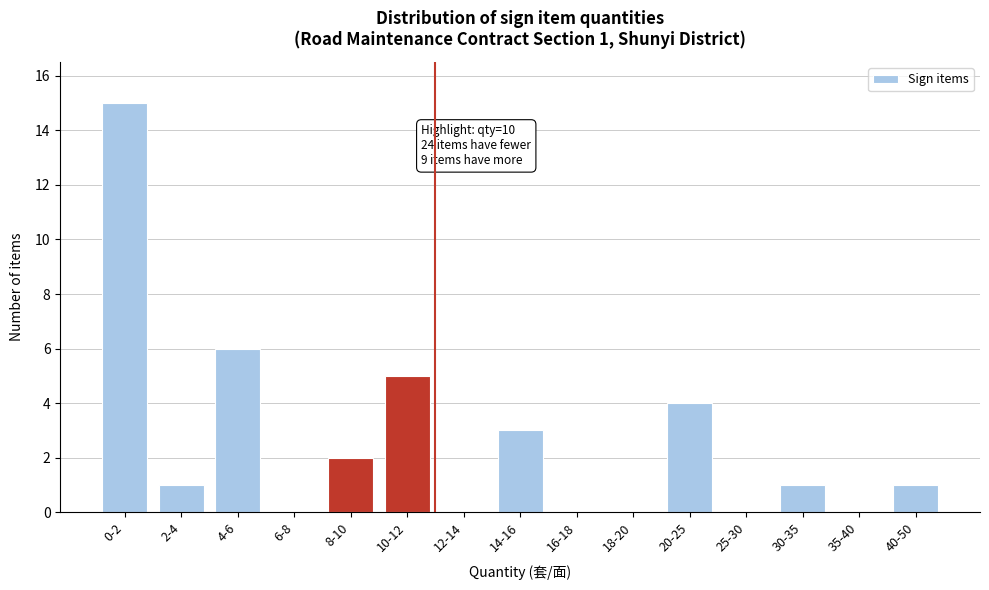

Reading left to right, transcribe all the data shown in this chart.

0-2=15	2-4=1	4-6=6	6-8=0	8-10=2	10-12=5	12-14=0	14-16=3	16-18=0	18-20=0	20-25=4	25-30=0	30-35=1	35-40=0	40-50=1